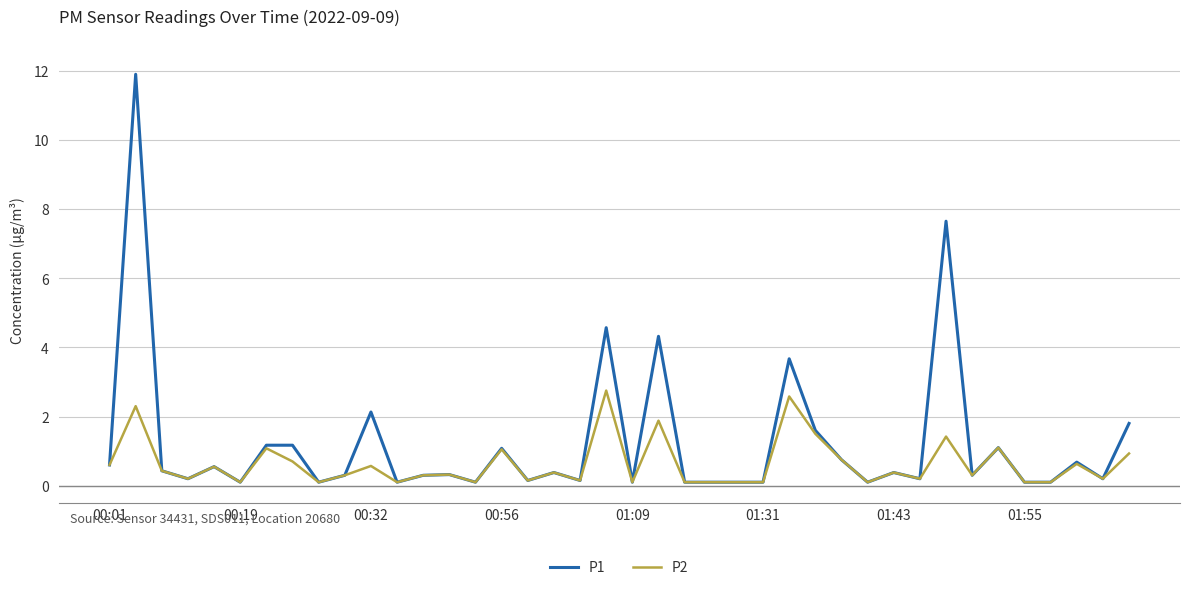

List the series in order of their overall mean, highest first.

P1, P2